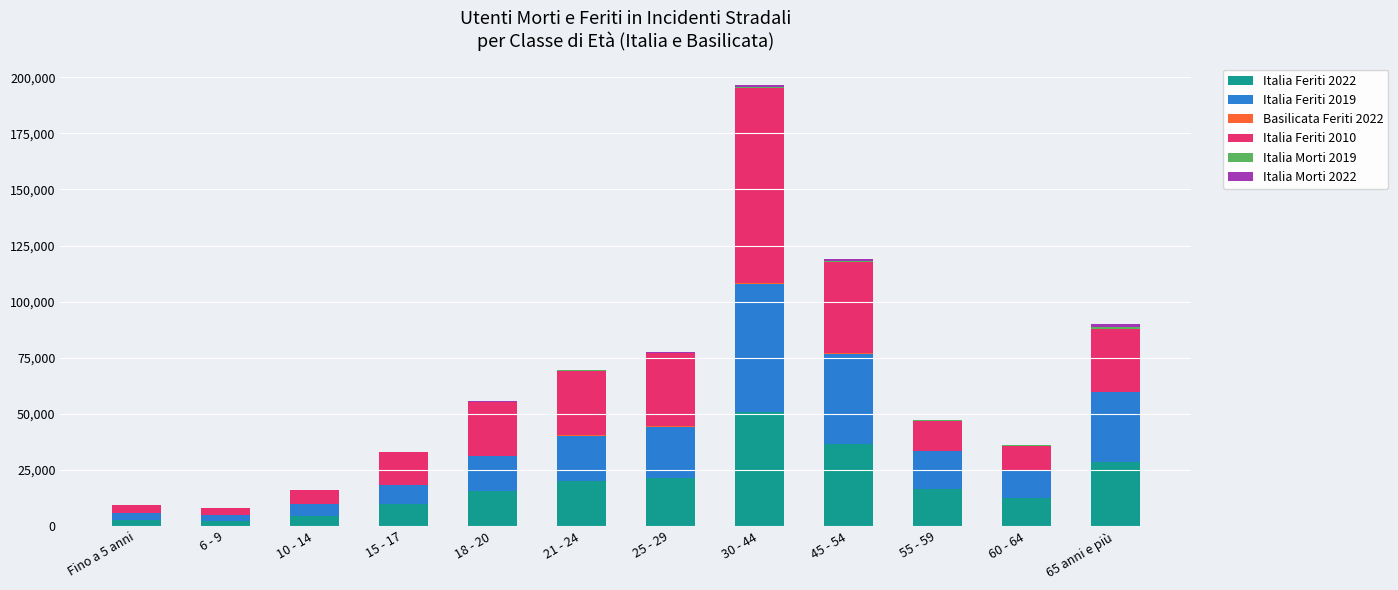

What is the maximum value for Italia Feriti 2022?

50712